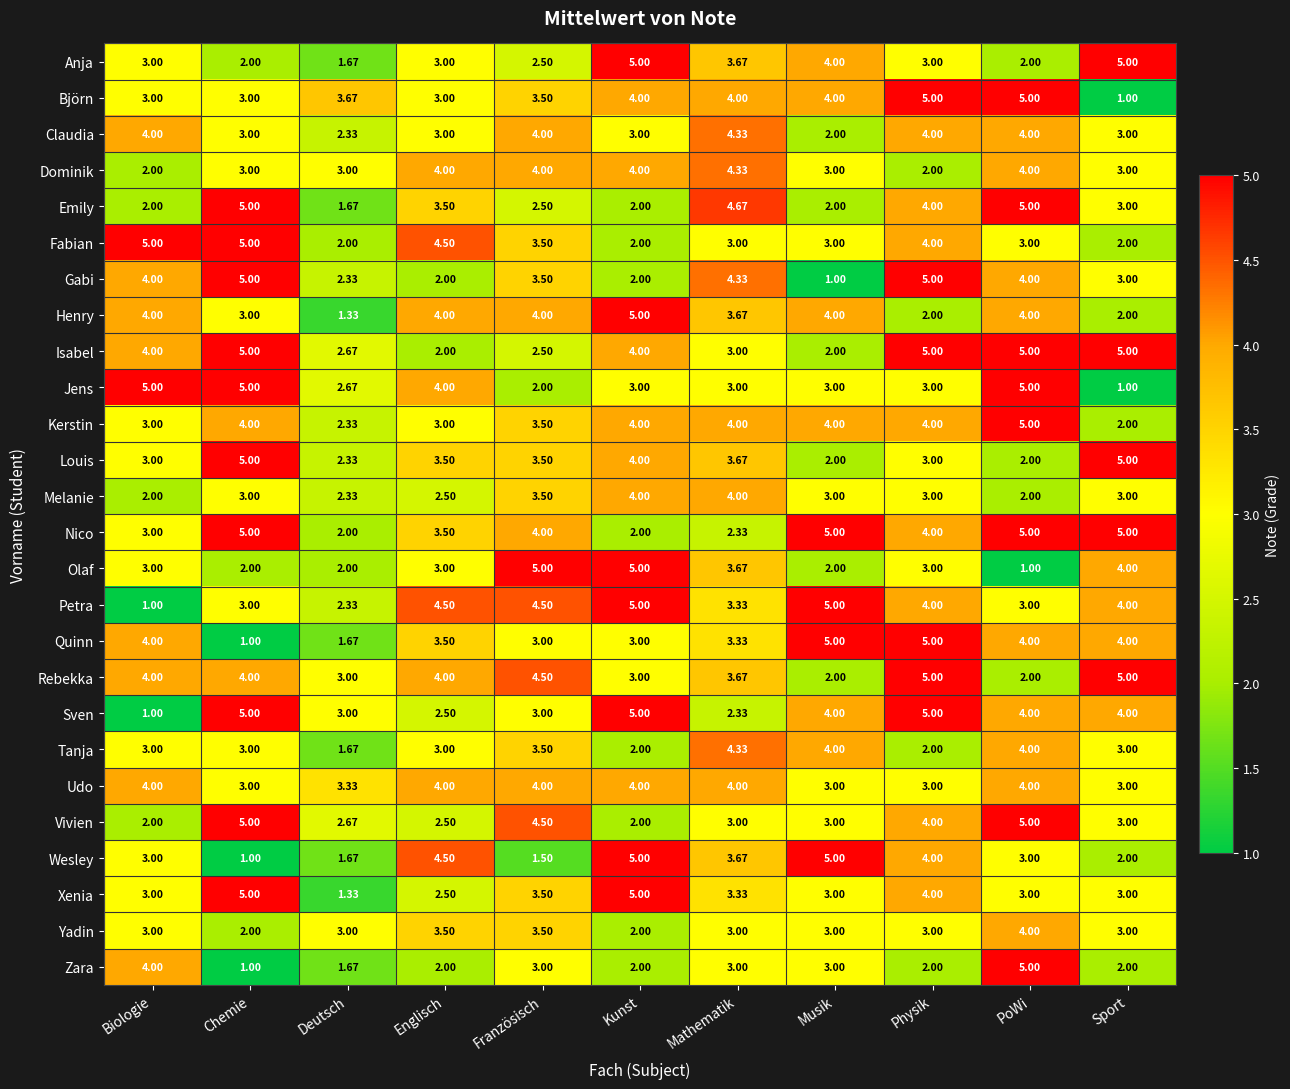

What is the smallest value displayed?

1.0